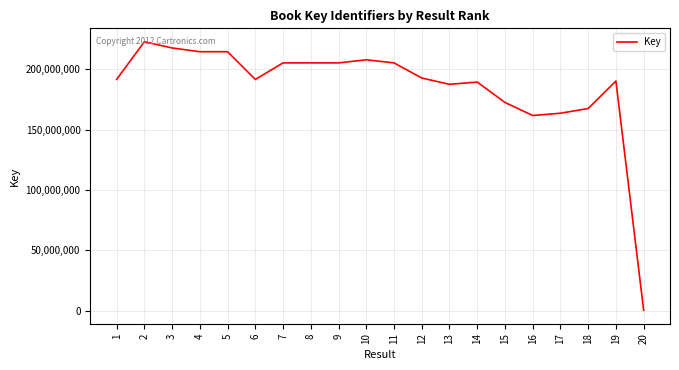

The value at 15 is 172439236. True or false?

True